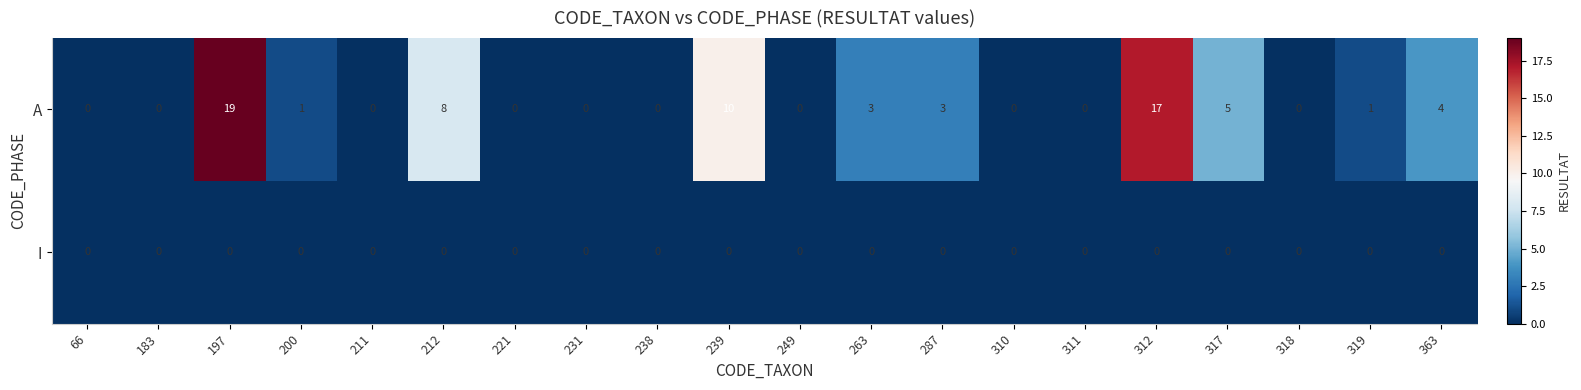

Where does the A series first go above 1?

197